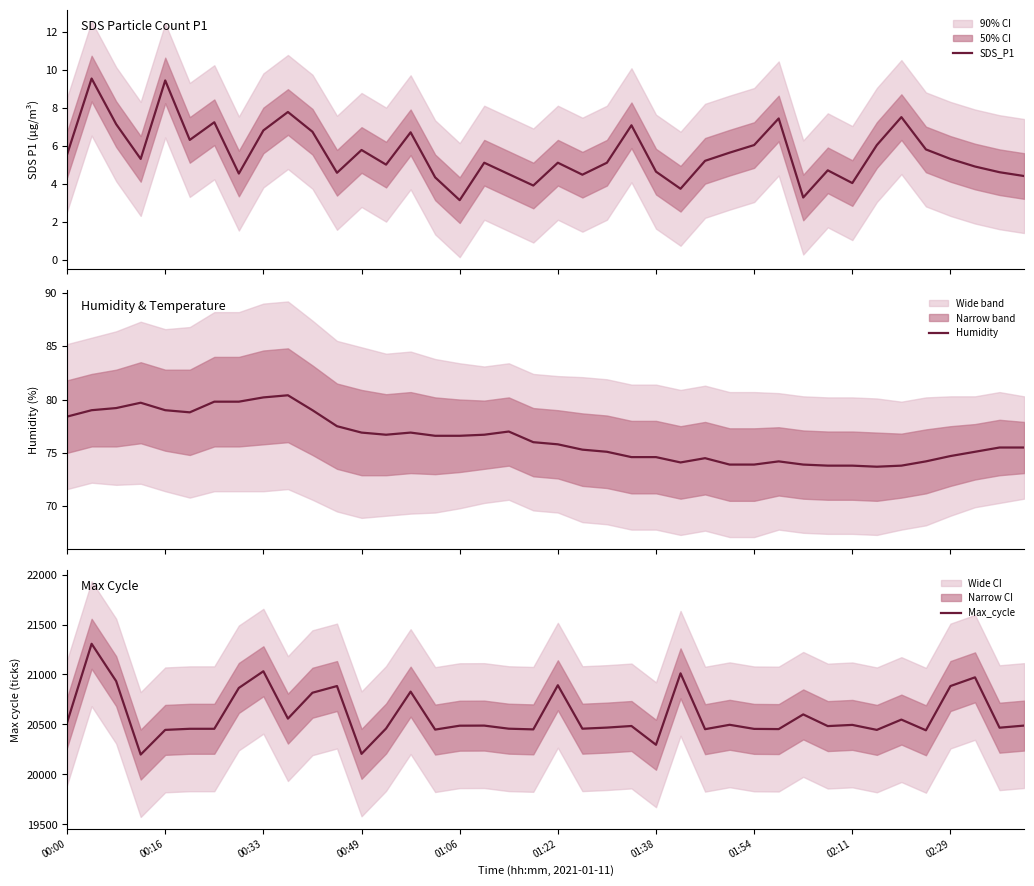

Which series has the widest spread of values?

Max_cycle